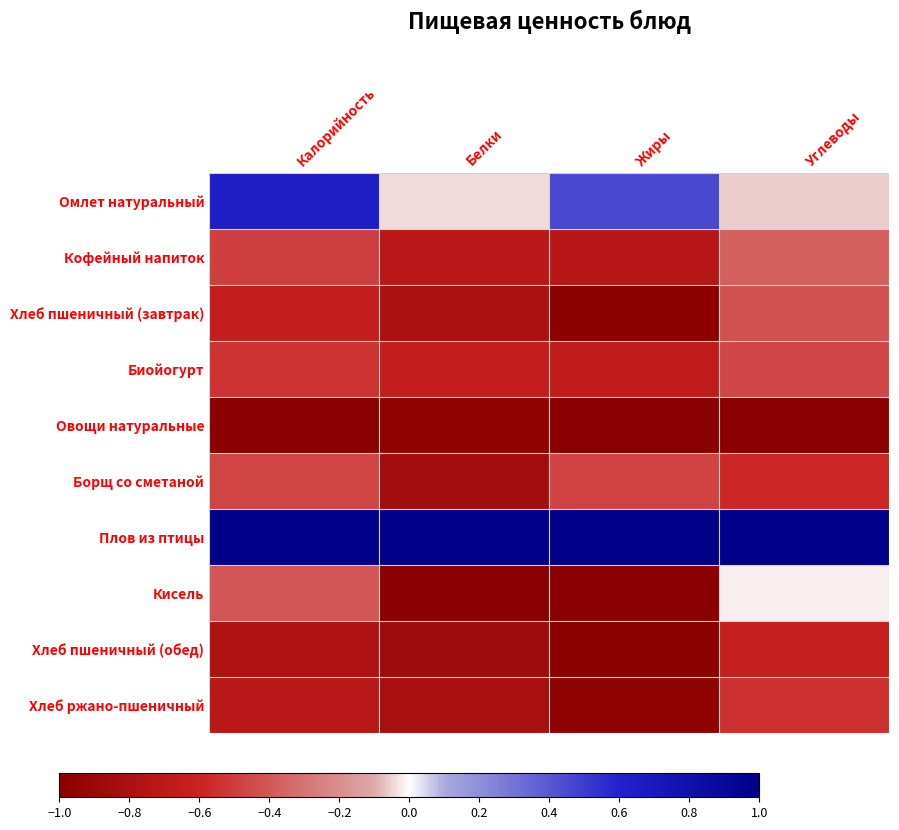

Which series changed the most between Белки and Углеводы?

Кисель